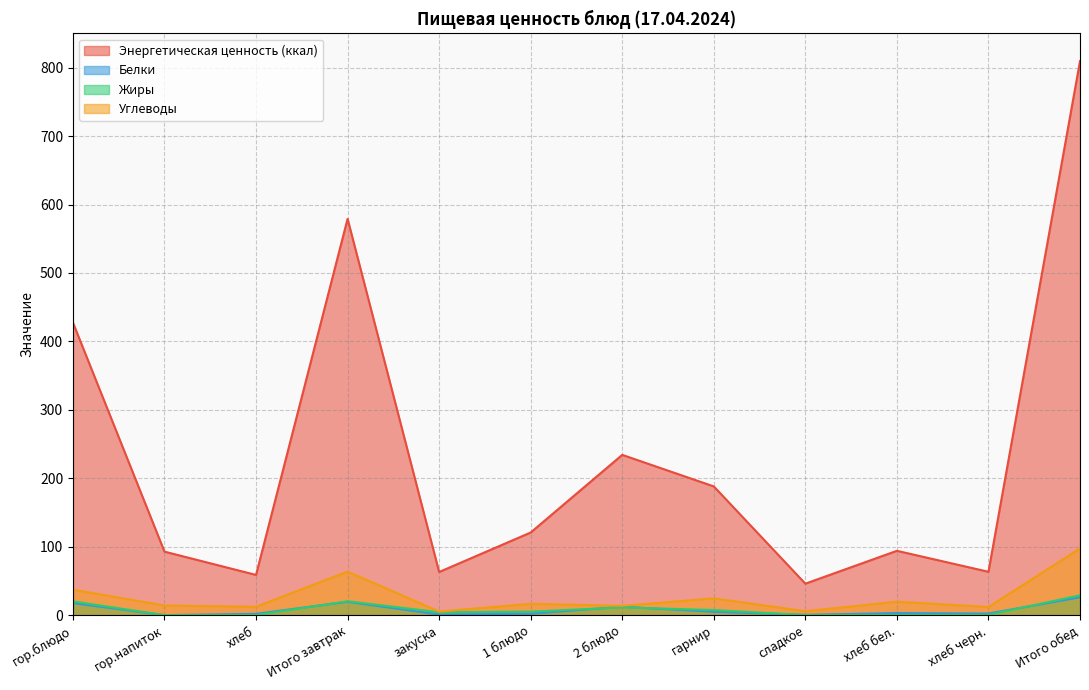

At which category does Жиры reach its first local peak?

Итого завтрак